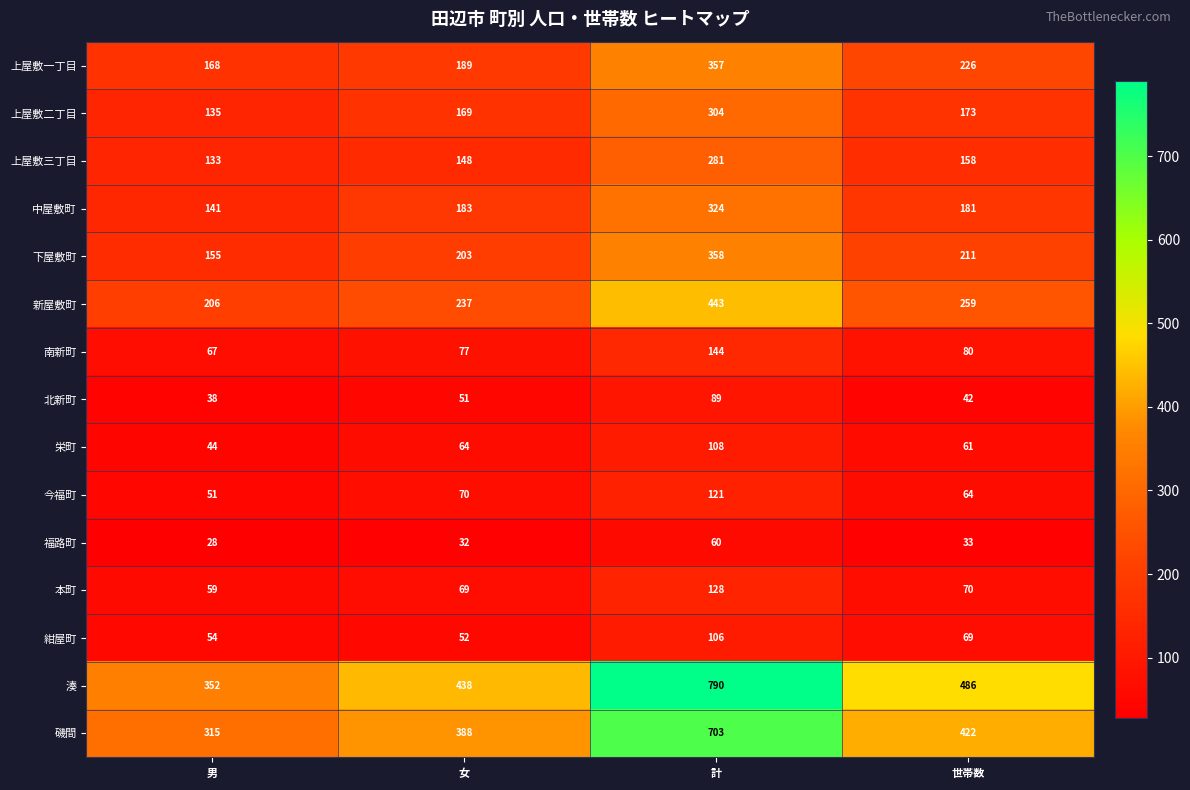

What is the sum of the 上屋敷三丁目 values at 男 and 女?

281